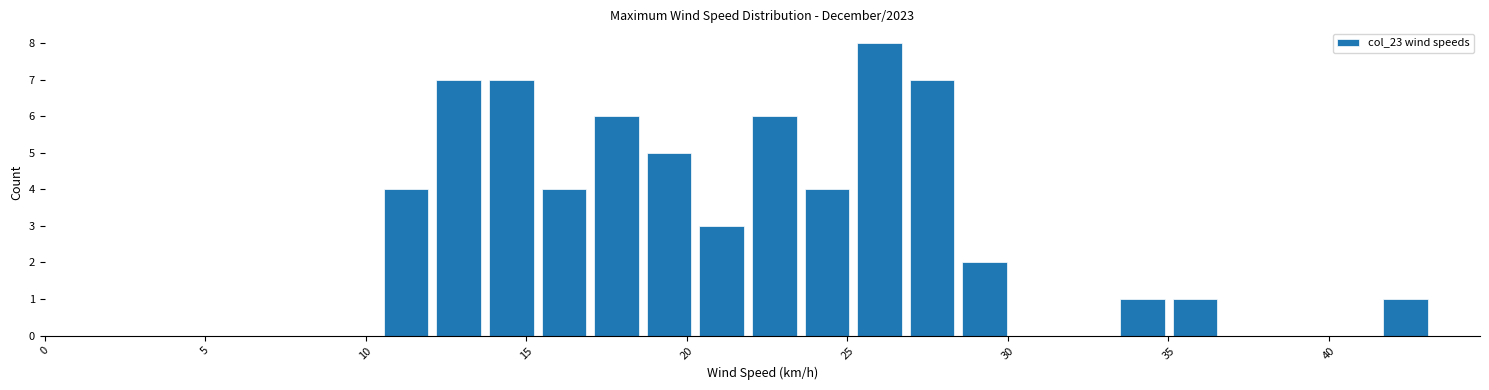

Around what value on the x-axis is the tallest bar? Give the approximate position of its centre, as read against the axis.

26.0